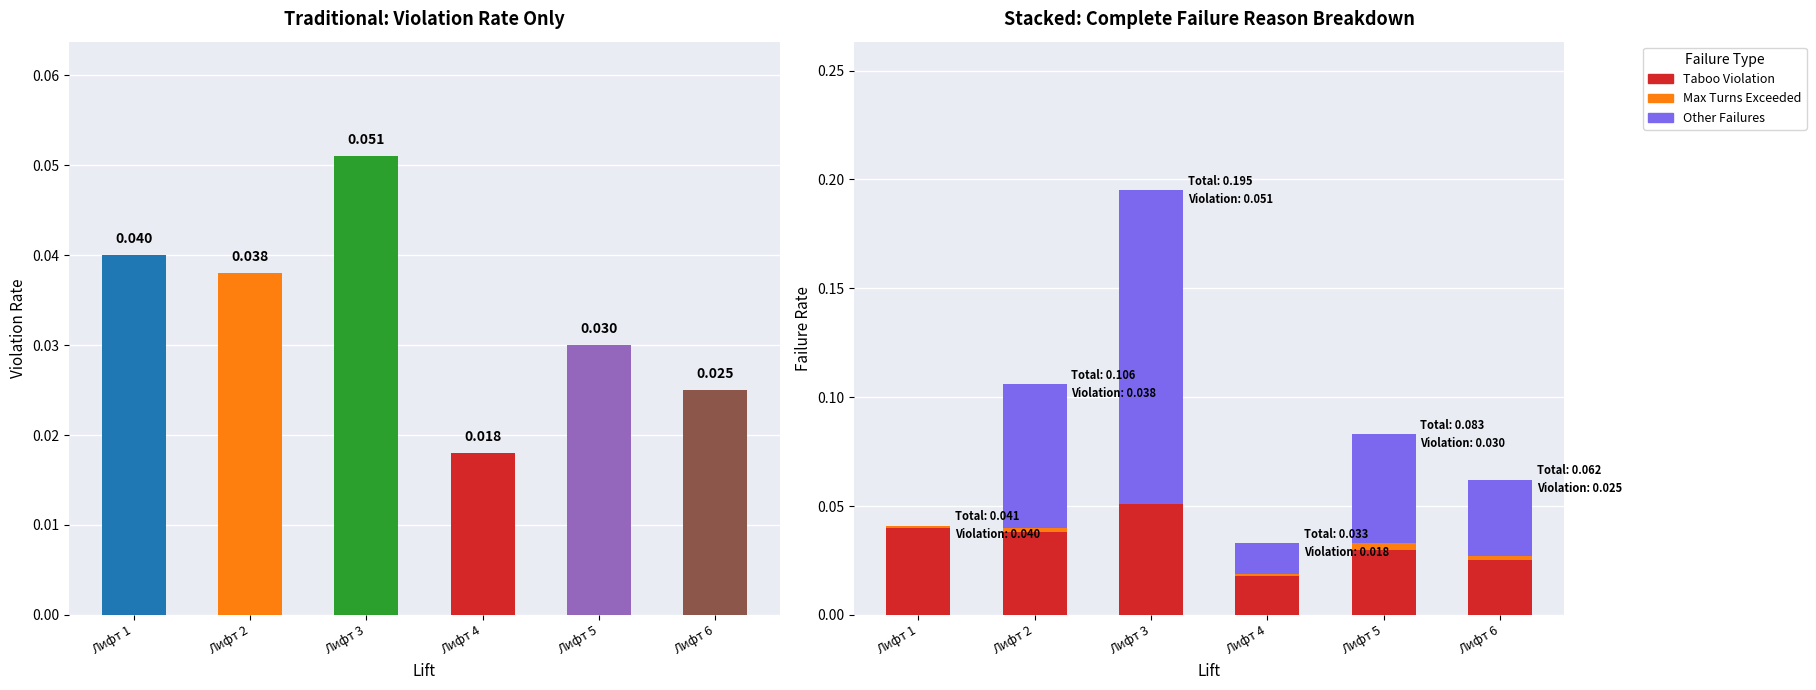

Which series has the largest total across all categories?

Other Failures